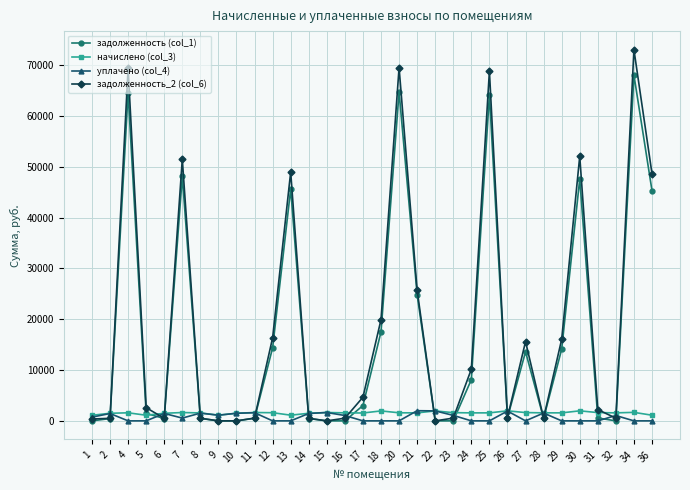

The value of задолженность (col_1) at 21 is 24810.0. True or false?

True